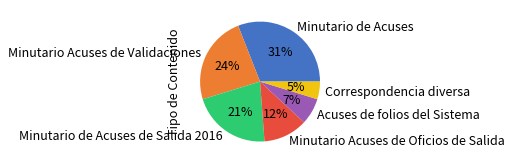

Between Minutario de Acuses de Salida 2016 and Acuses de folios del Sistema, which is larger?

Minutario de Acuses de Salida 2016